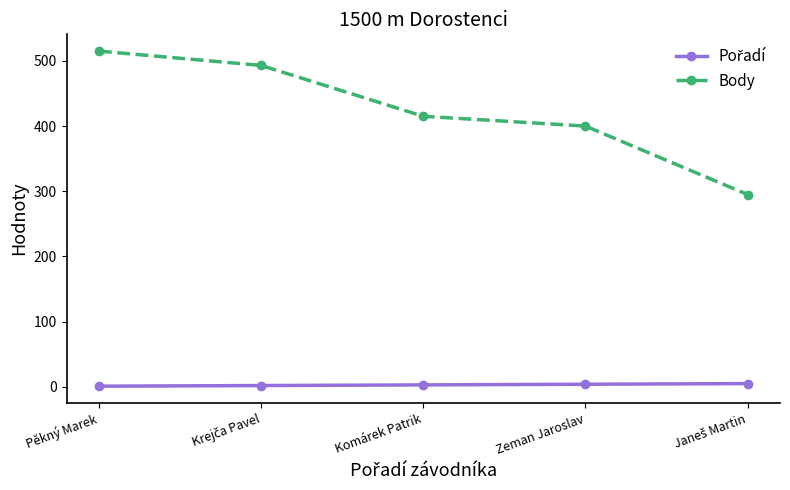

How many data points in Body are less than 415?

2